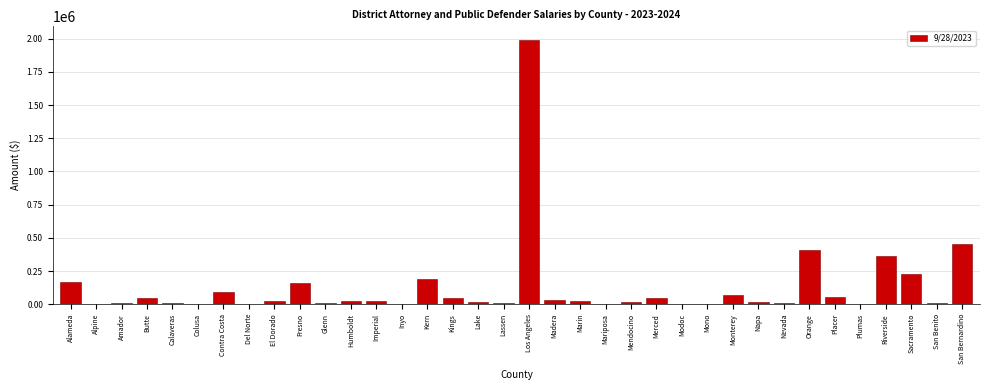

Read the value at Los Angeles.

1992919.6